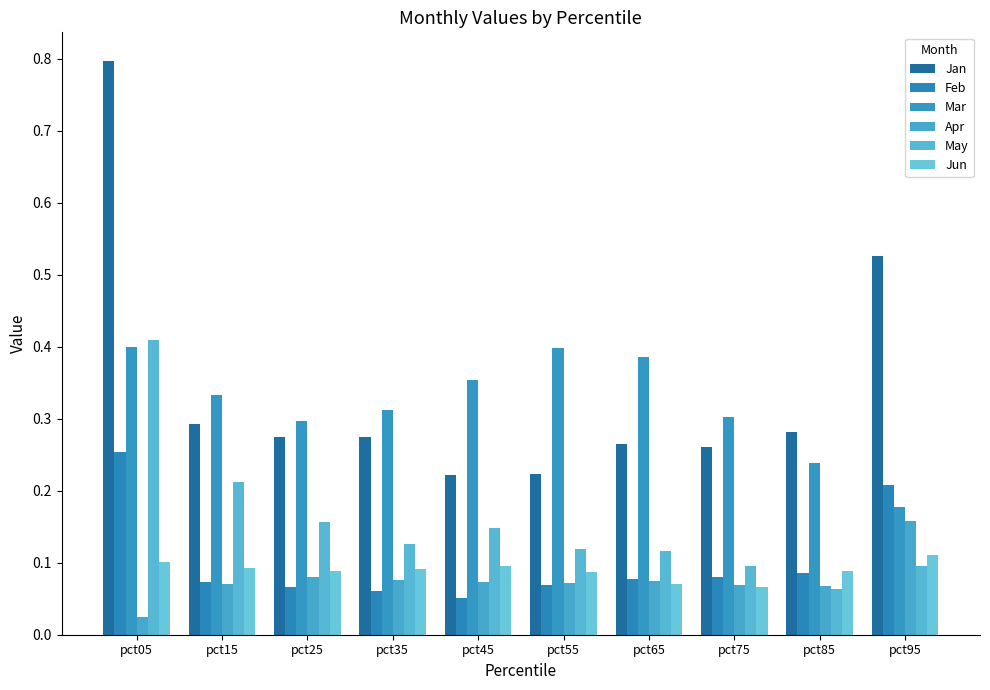

At which label is Mar closest to 0?

pct95